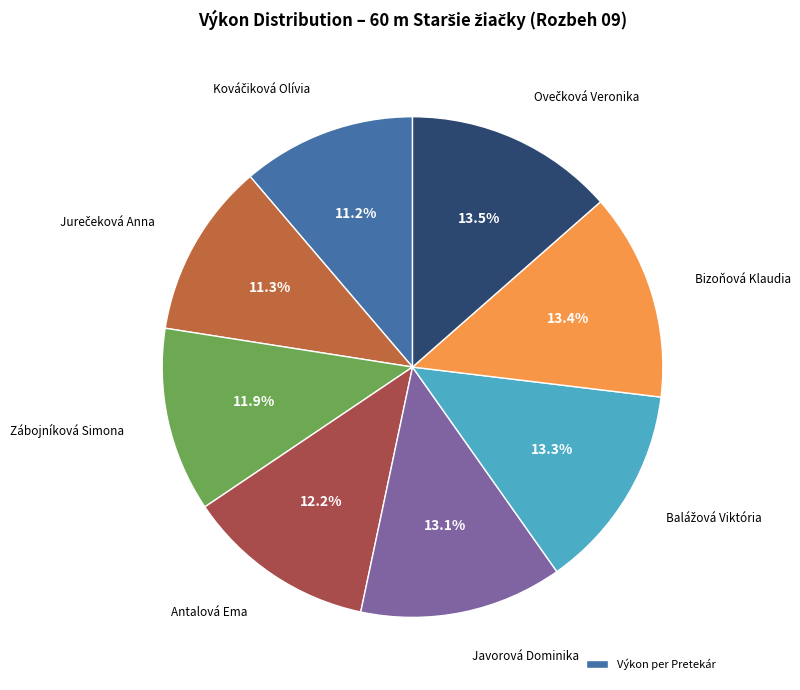

How many segments does this pie chart have?

8